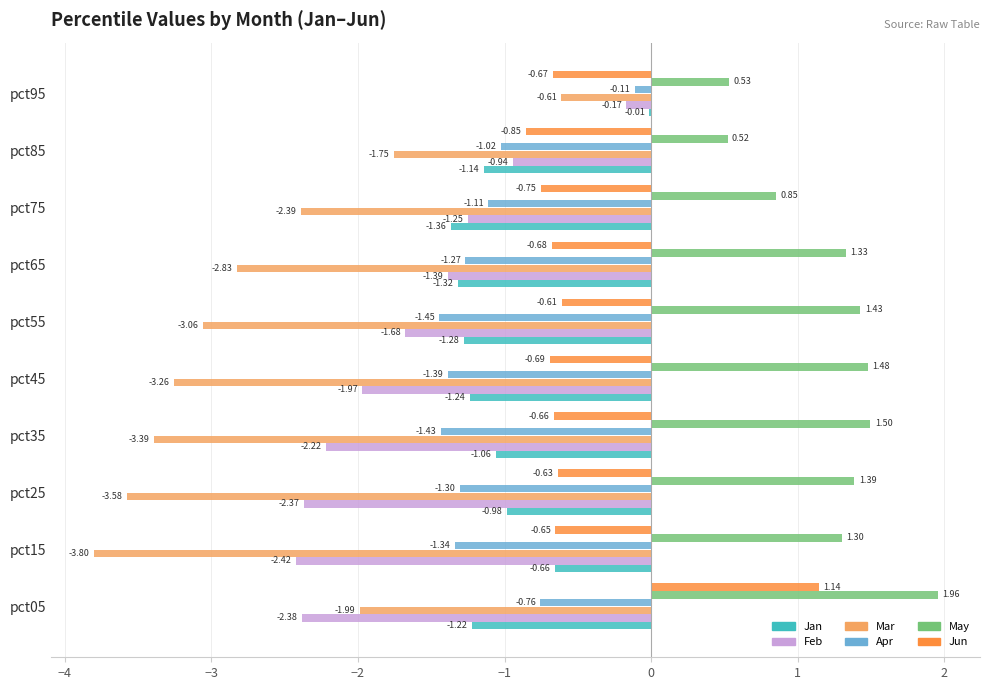

At which label is Apr closest to 0?

pct95